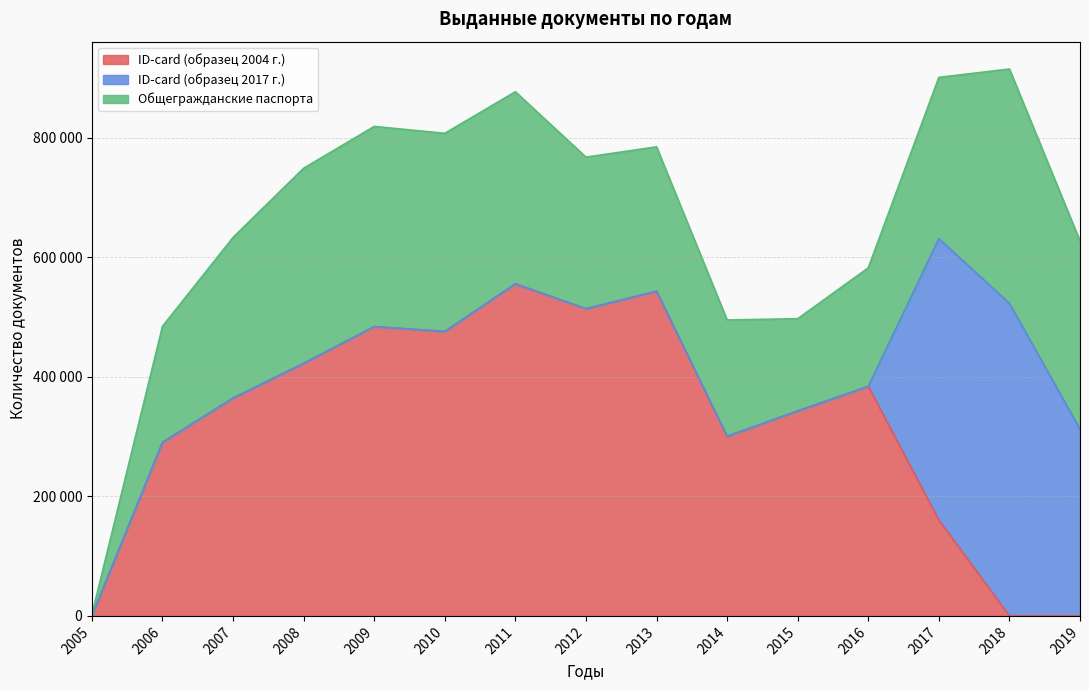

After their last crossing, which series has the higher values: ID-card (образец 2017 г.) or ID-card (образец 2004 г.)?

ID-card (образец 2017 г.)